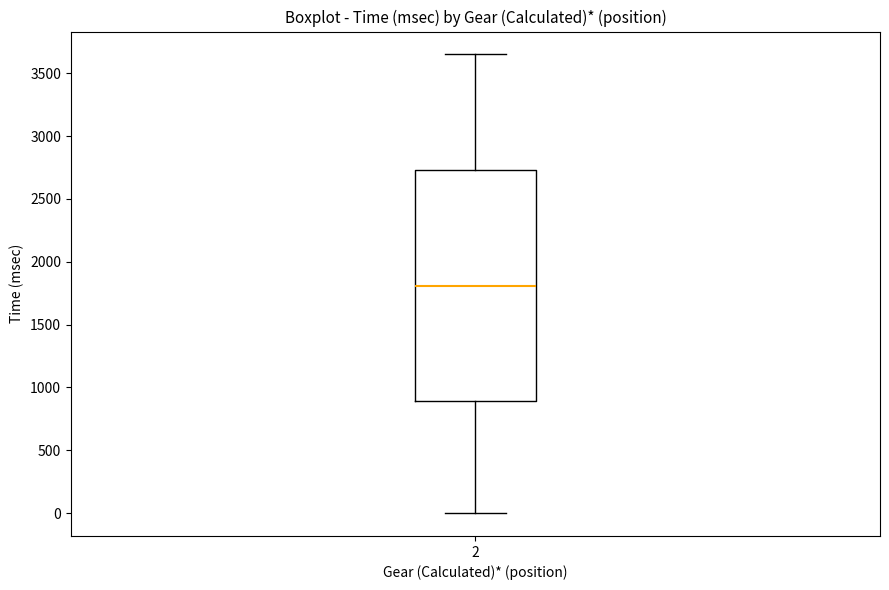

Where does the lower whisker of the box at x = 2 end on the y-axis? The values are not printed on the chart, so give them approximately, as read against the axis.

0